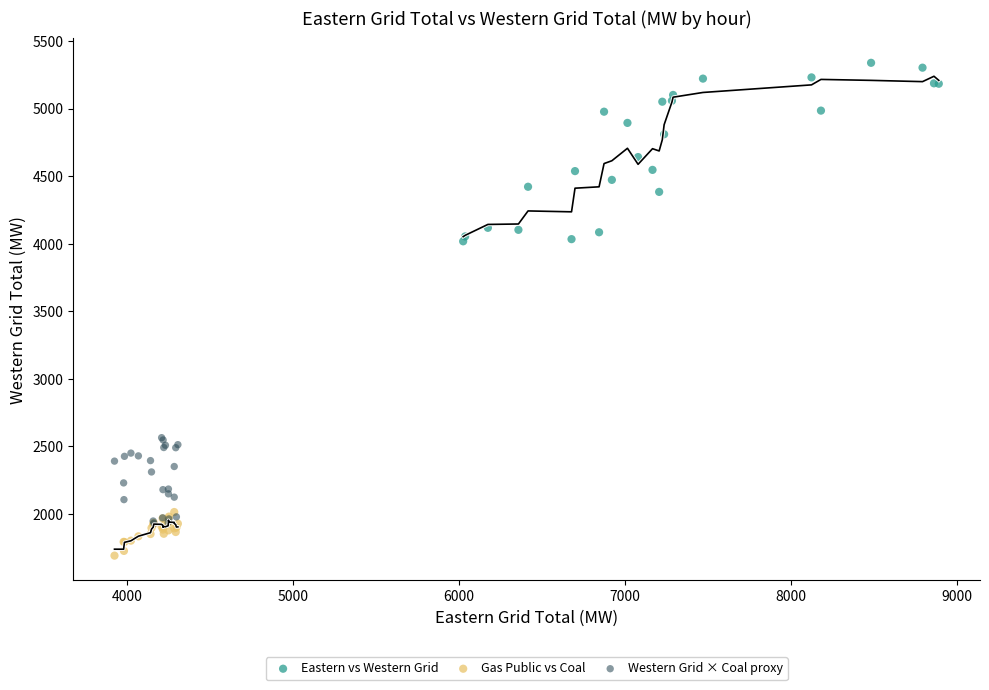

Which series contains the lowest Y value?

Gas Public vs Coal